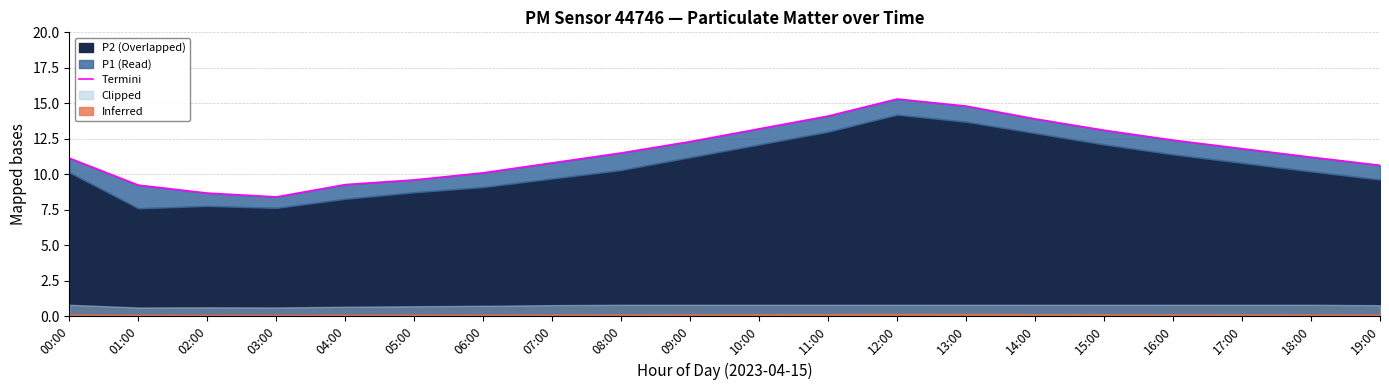

How many points are lower than both their immediate neighbors (excluding endpoints)?

1